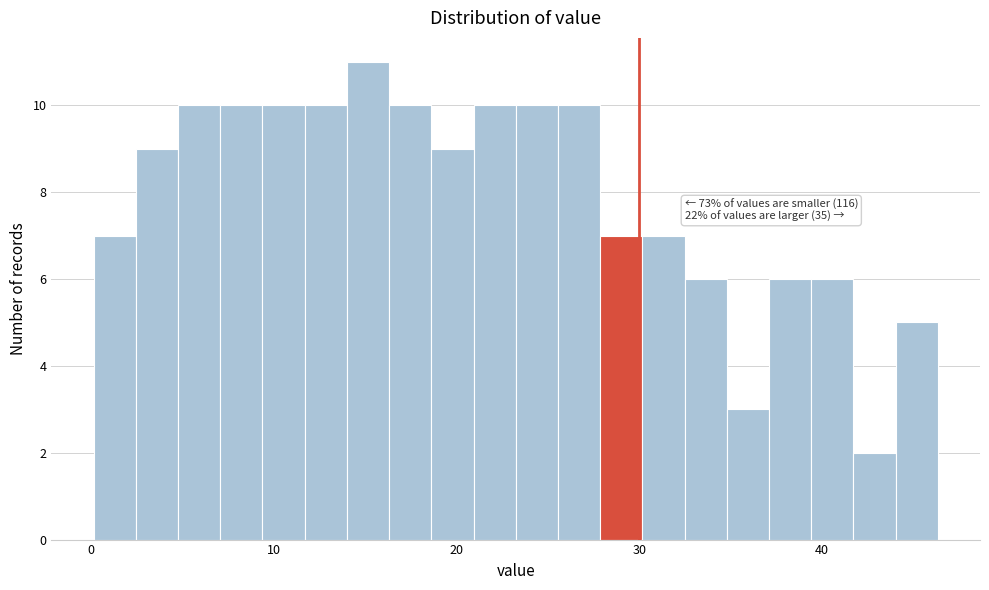

Read against the x-axis, roughly where is the centre of the tallest bar?

15